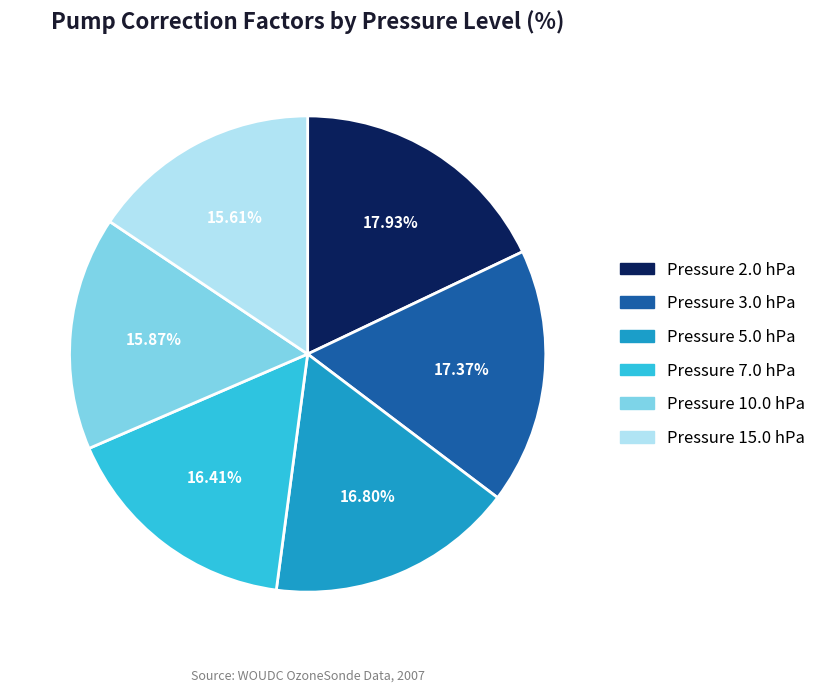

Is there any slice that represents more than half of the pie?

No